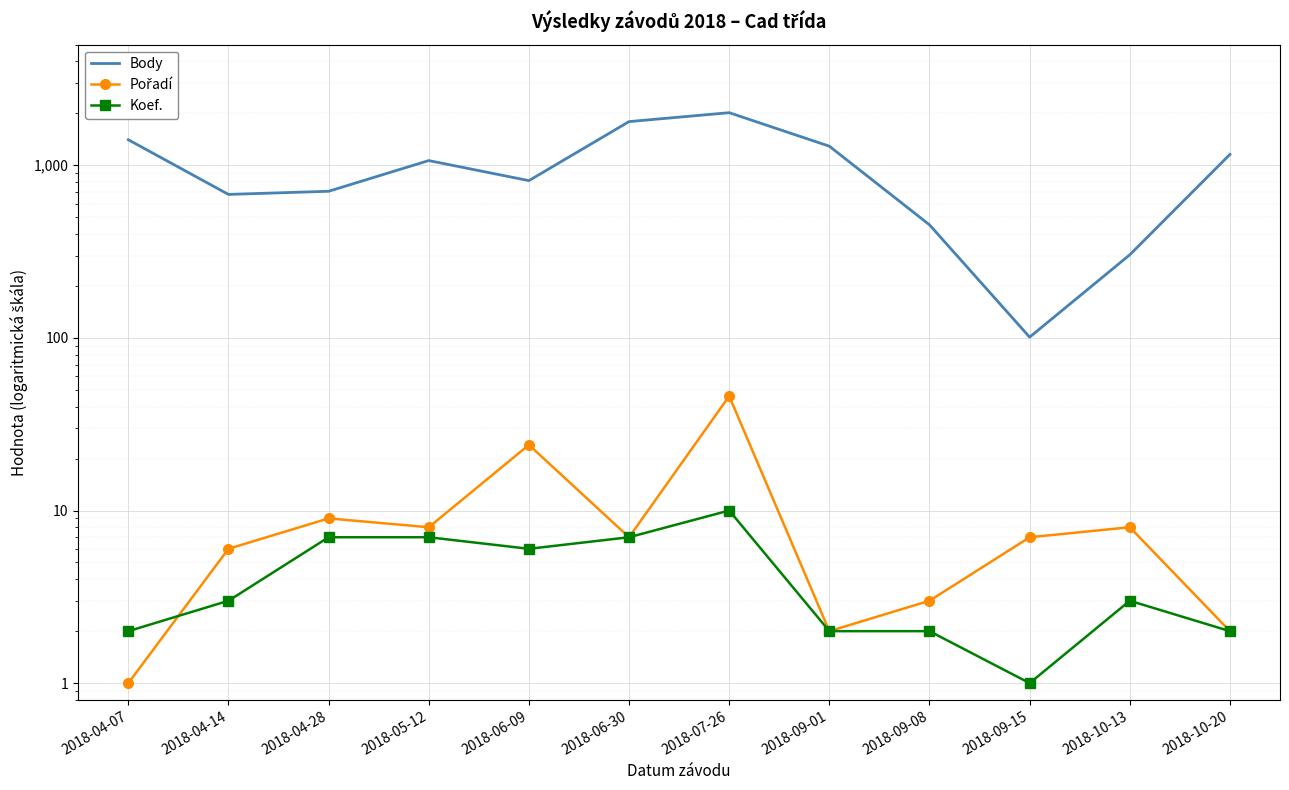

True or false: Pořadí and Body intersect in this chart.

False